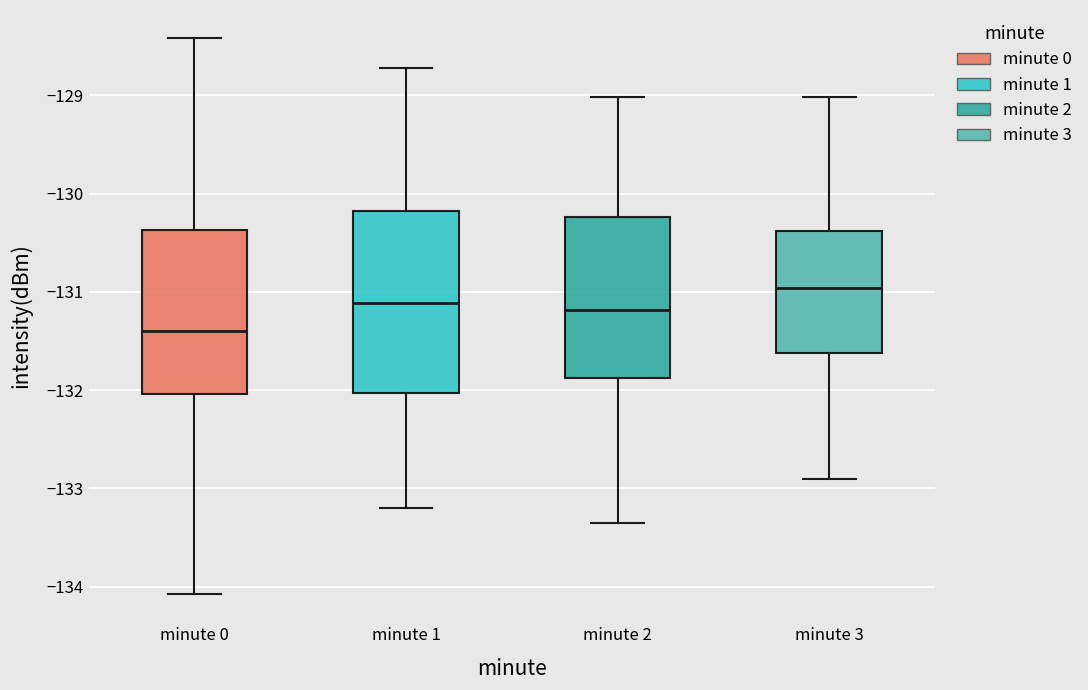

Reading left to right, read every box against the y-axis: the position of its median line, the range the box covers, and the ends of its whiskers. The values are not printed on the chart, so give them approximately, as read against the axis.

minute 0: median -131.4, box -132.0 to -130.4, whiskers -134.1 to -128.4
minute 1: median -131.1, box -132.0 to -130.2, whiskers -133.2 to -128.7
minute 2: median -131.2, box -131.9 to -130.2, whiskers -133.3 to -129.0
minute 3: median -131.0, box -131.6 to -130.4, whiskers -132.9 to -129.0